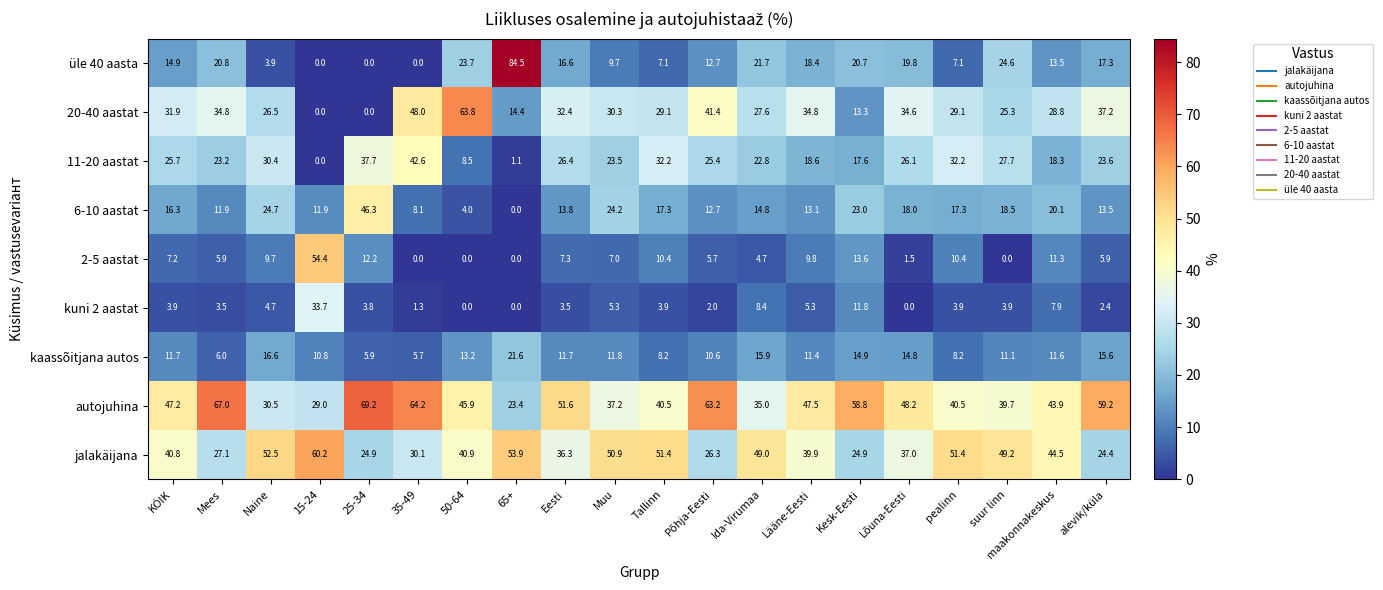

What is the sum of all 20-40 aastat values?

583.3